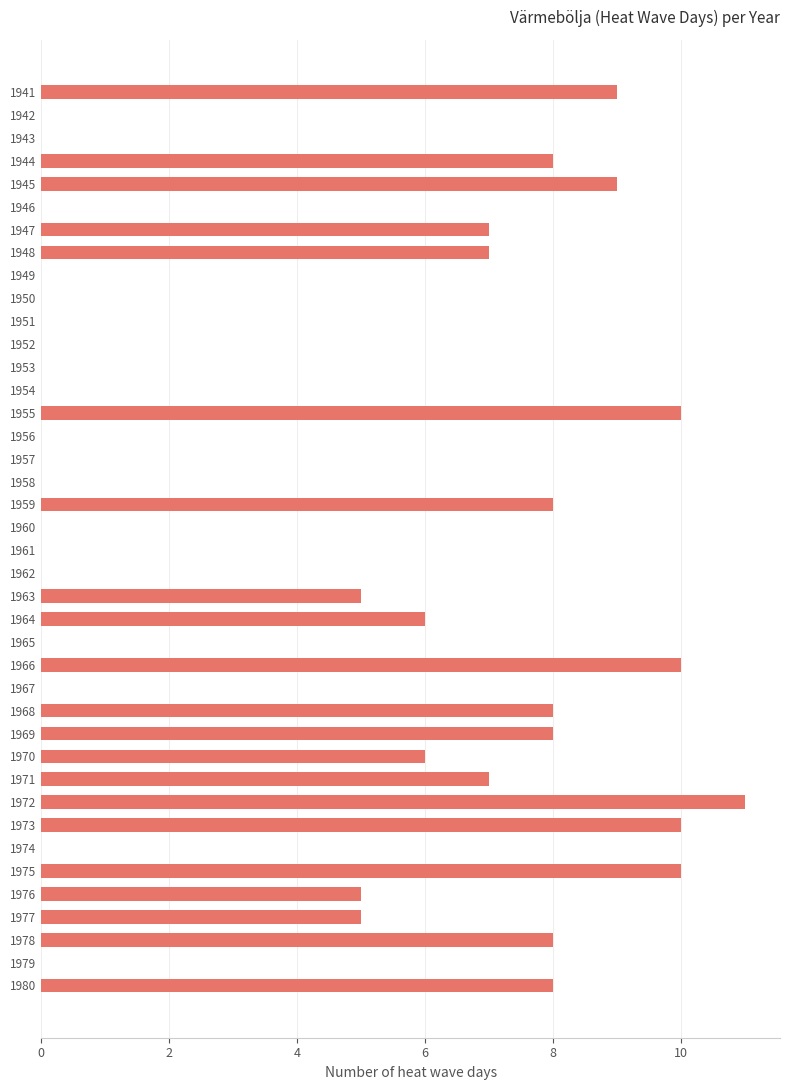

What is the sum of all values?

165